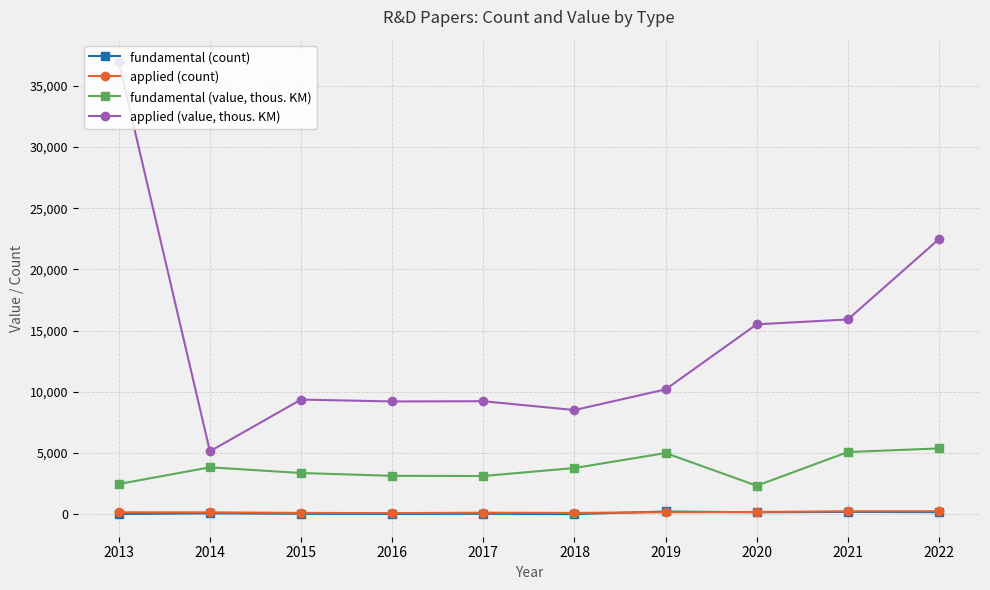

Rank the series by their maximum value, from highest to lowest.

applied (value, thous. KM), fundamental (value, thous. KM), applied (count), fundamental (count)